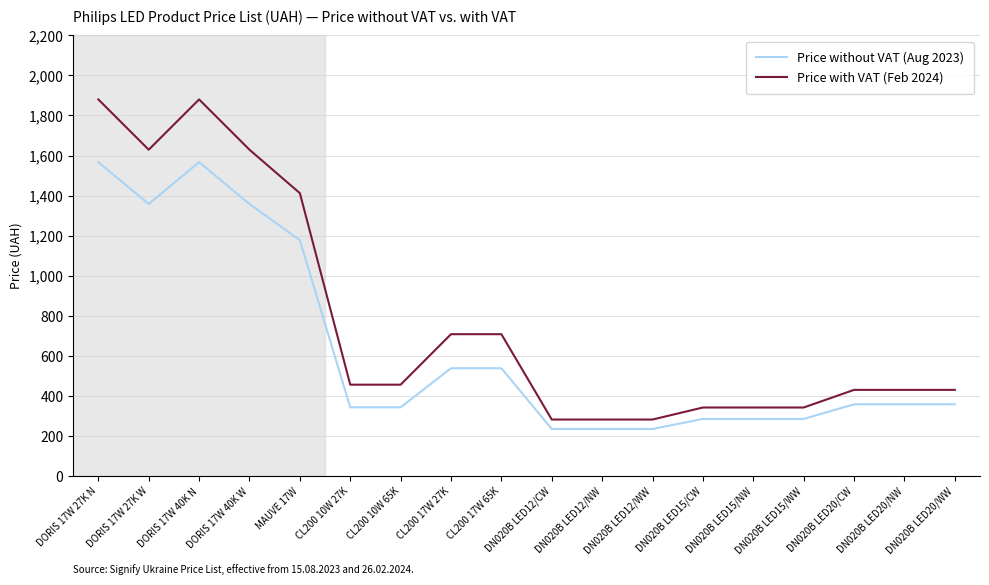

At CL200 10W 27K, list the series in order from smallest to largest.

Price without VAT (Aug 2023), Price with VAT (Feb 2024)